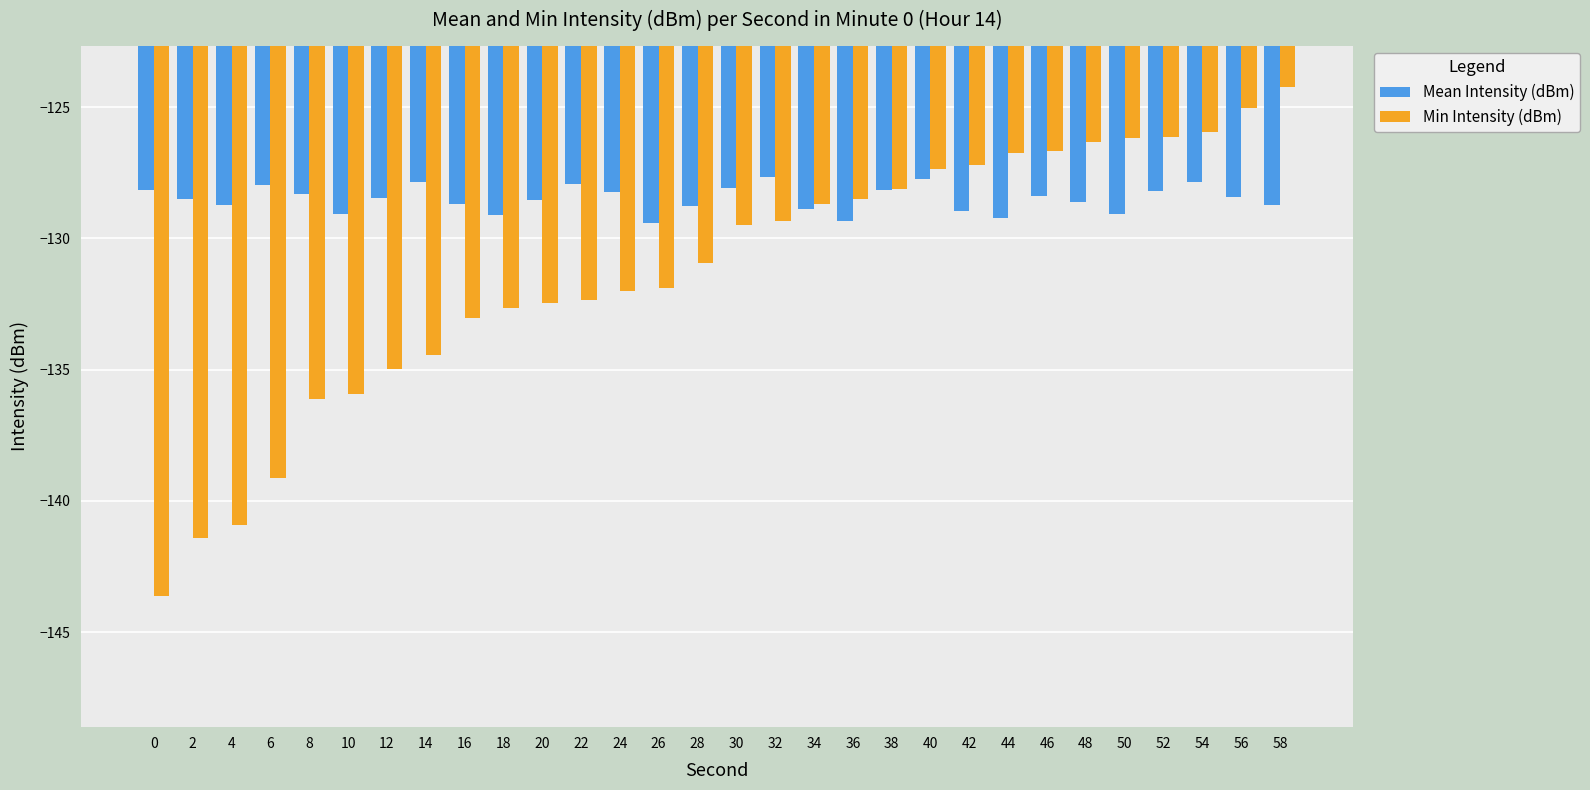

Which series has the largest total across all categories?

Mean Intensity (dBm)